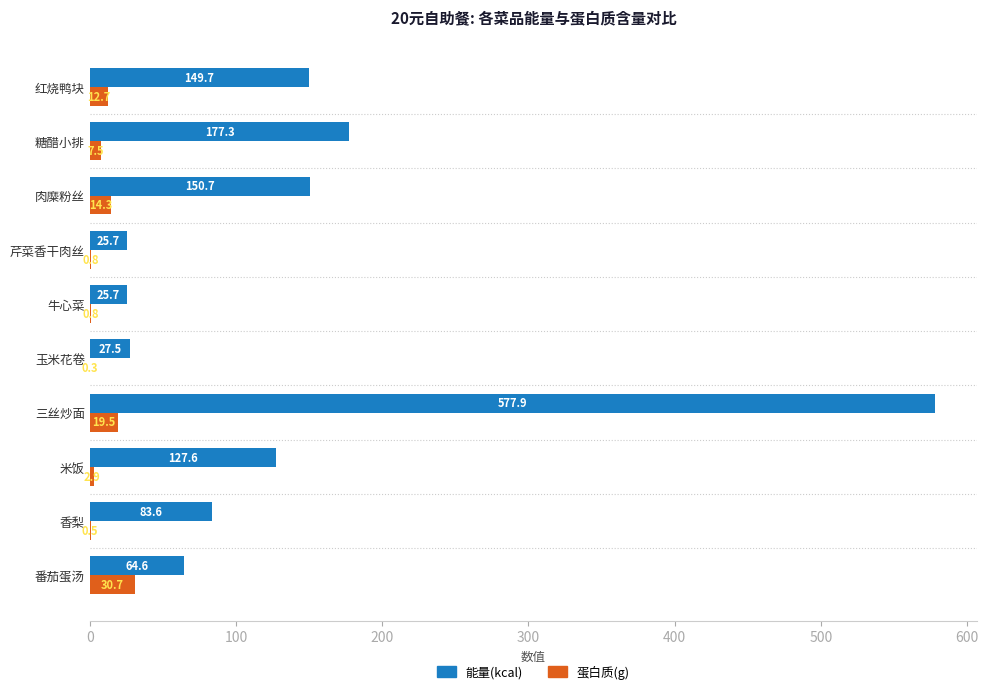

Is the value of 能量(kcal) at 红烧鸭块 greater than the value of 蛋白质(g) at 芹菜香干肉丝?

Yes